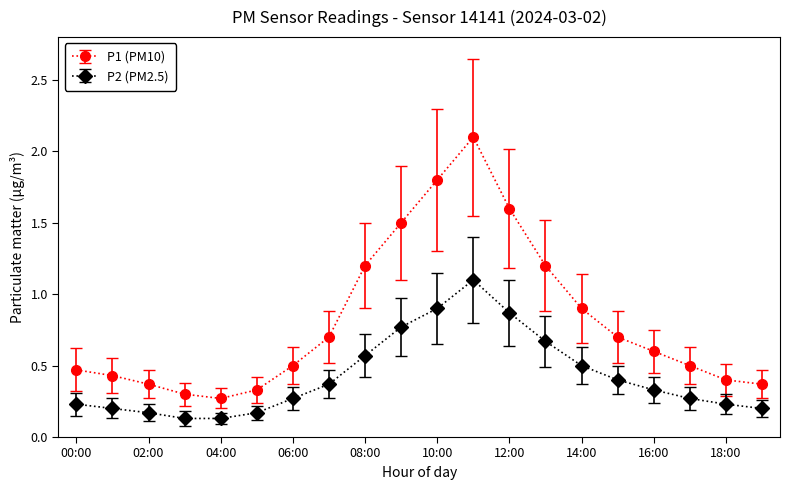

How many categories are shown in the chart?

20